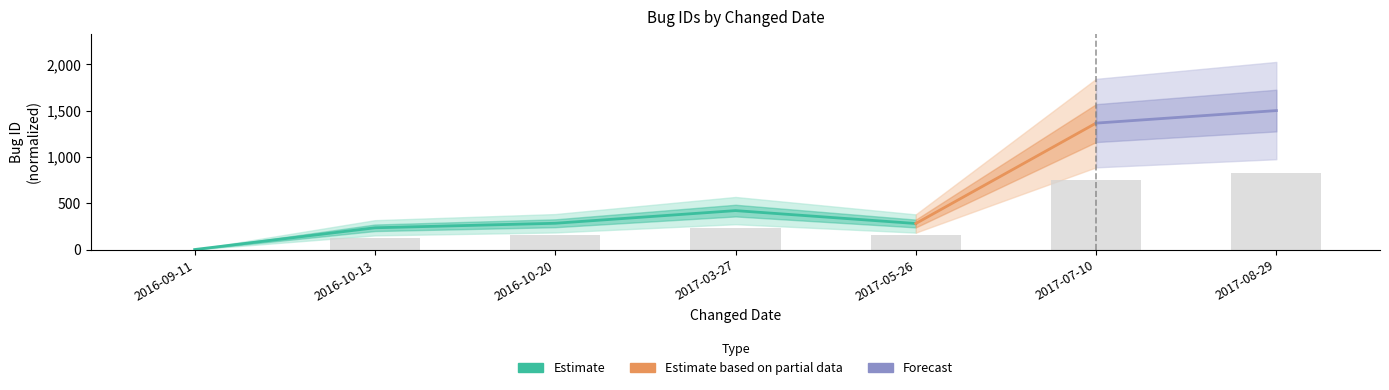

Rank the categories by value from highest to lowest.

2017-08-29, 2017-07-10, 2017-03-27, 2016-10-20, 2017-05-26, 2016-10-13, 2016-09-11